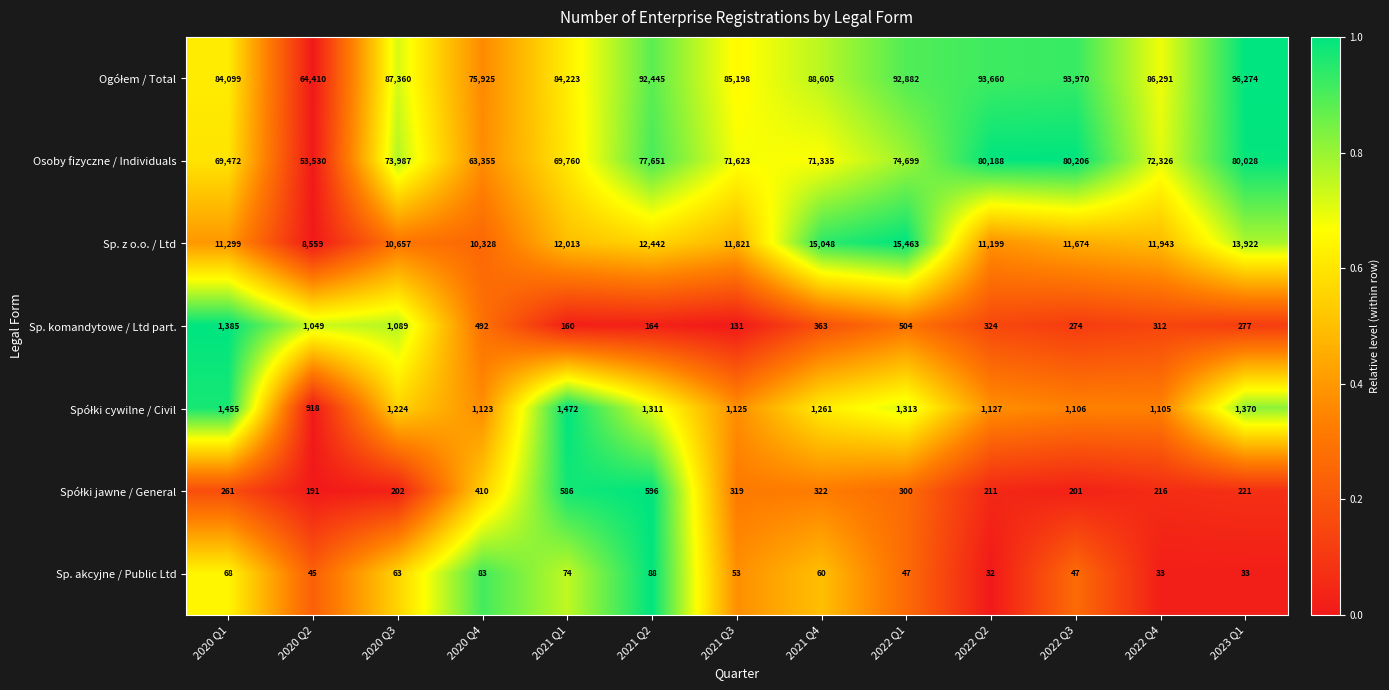

What is the total value across all series at 2021 Q4?

176994